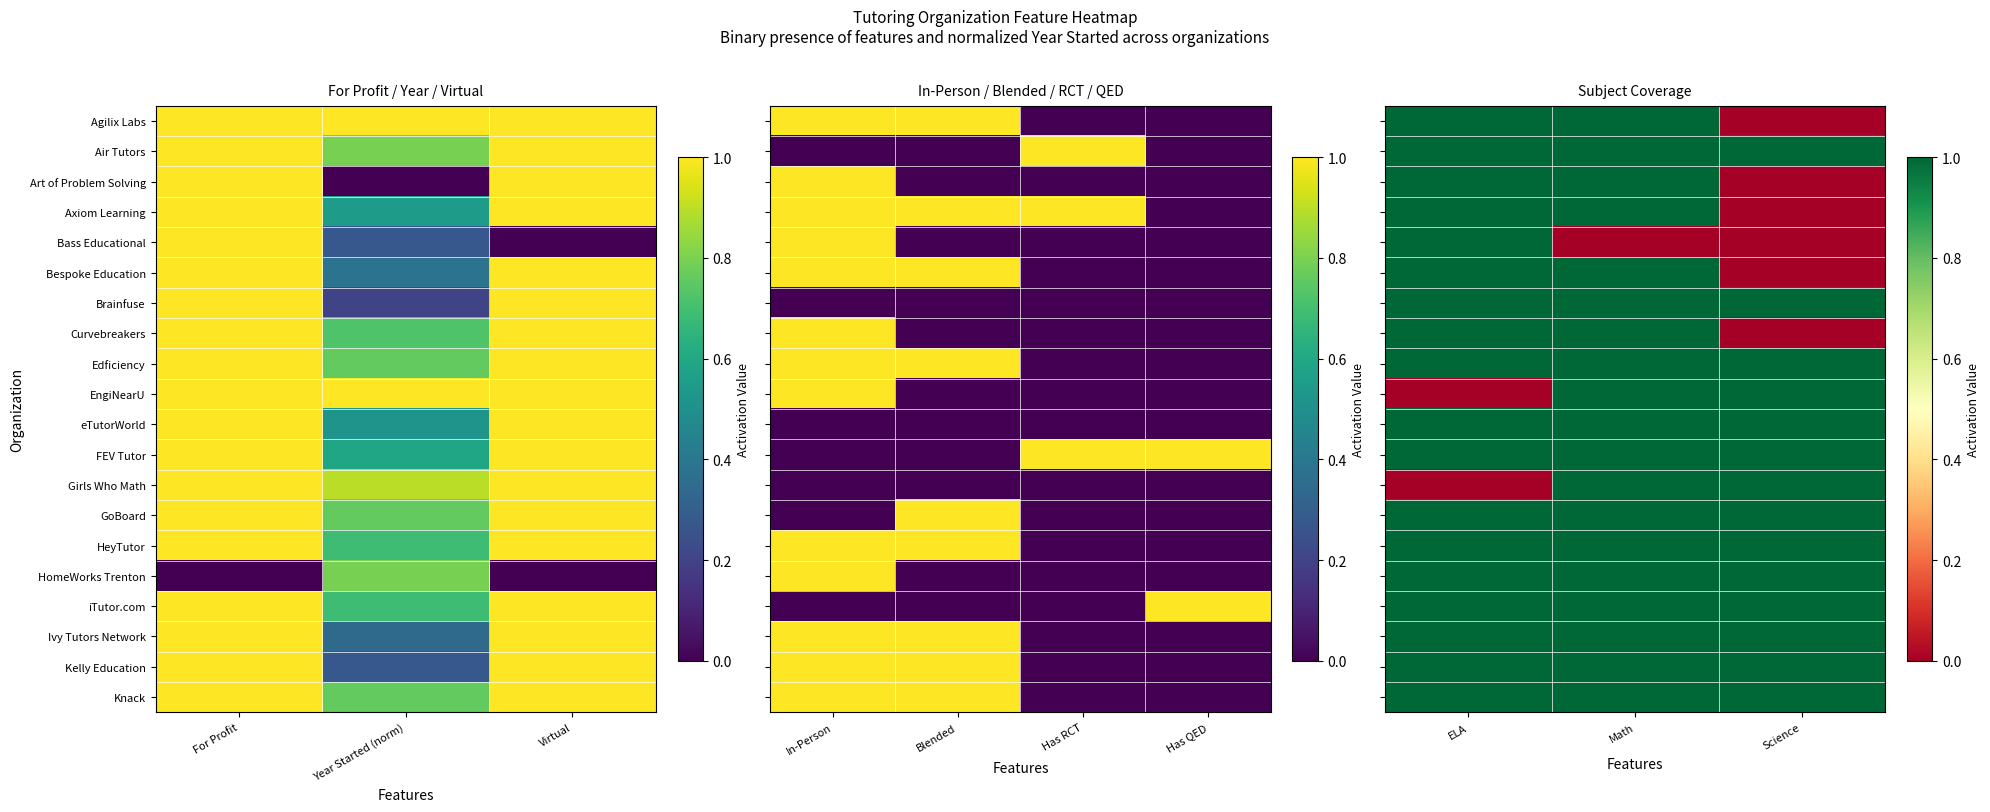

What is the approximate value of iTutor.com at Science?

1